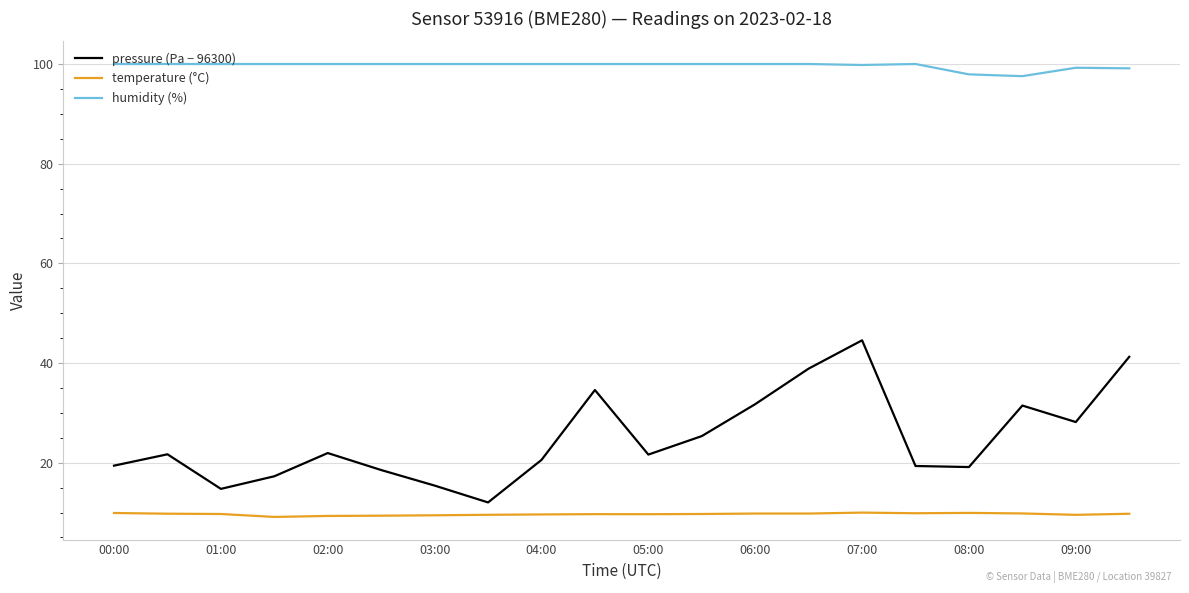

What is the difference between the maximum and minimum values in the pressure (Pa − 96300) series?

32.5